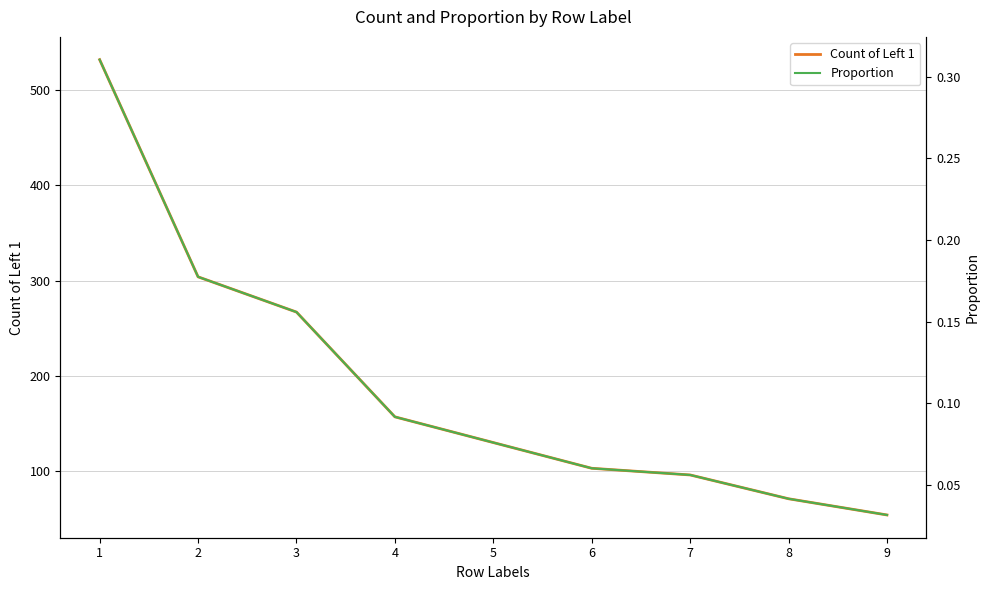

Is it true that Proportion equals 0.1 at 4?

False